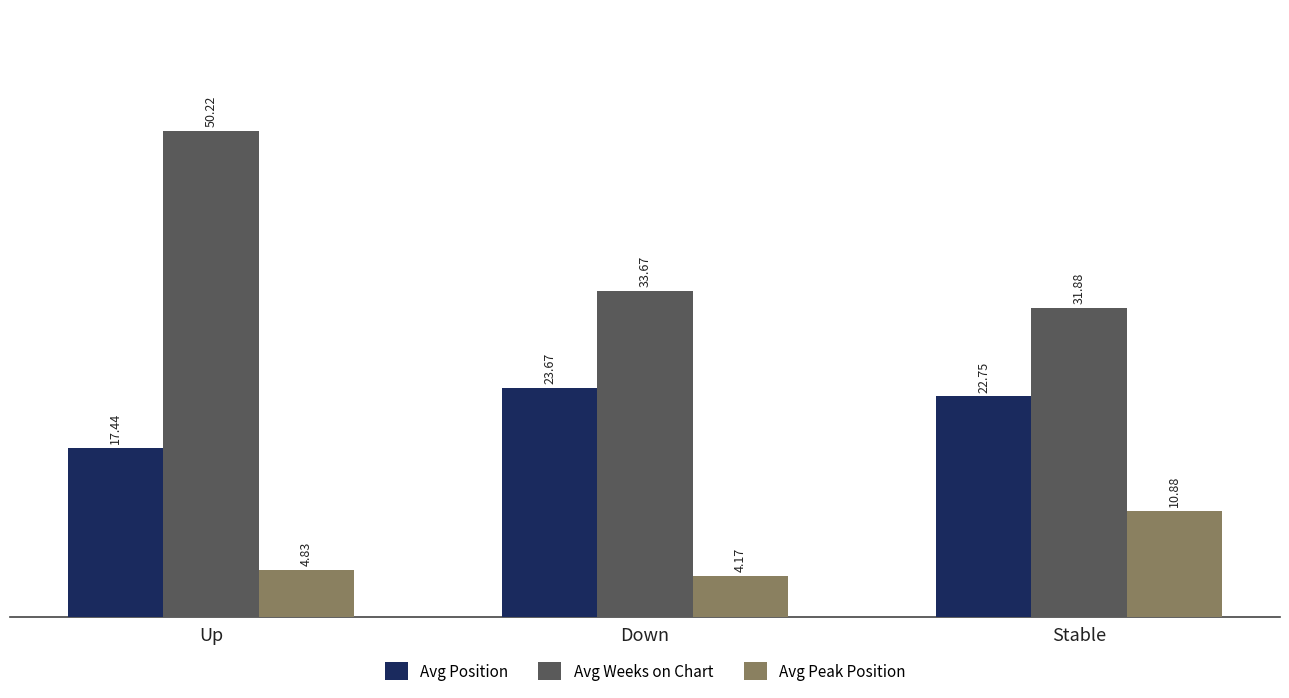

What is the maximum value for Avg Peak Position?

10.9